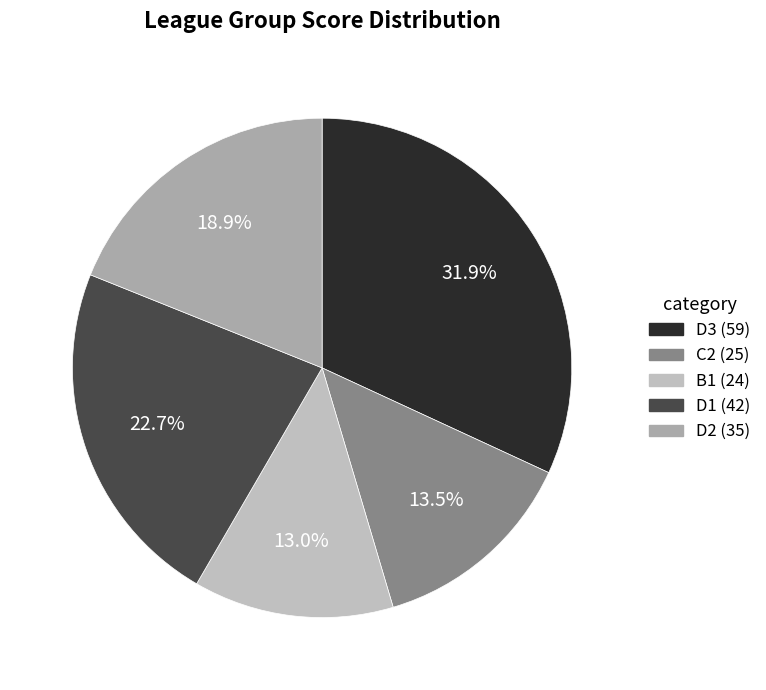

What percentage is the C2 slice, to the nearest percent?

14%